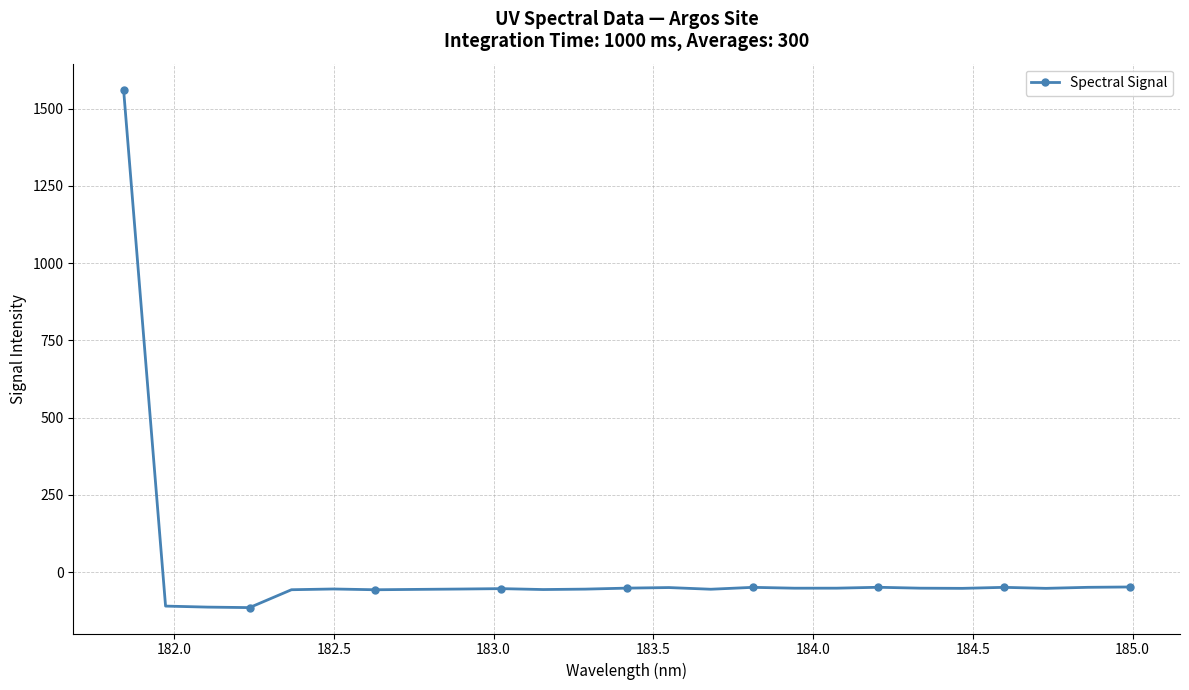

True or false: the data has more than 2 interior local peaks.

True